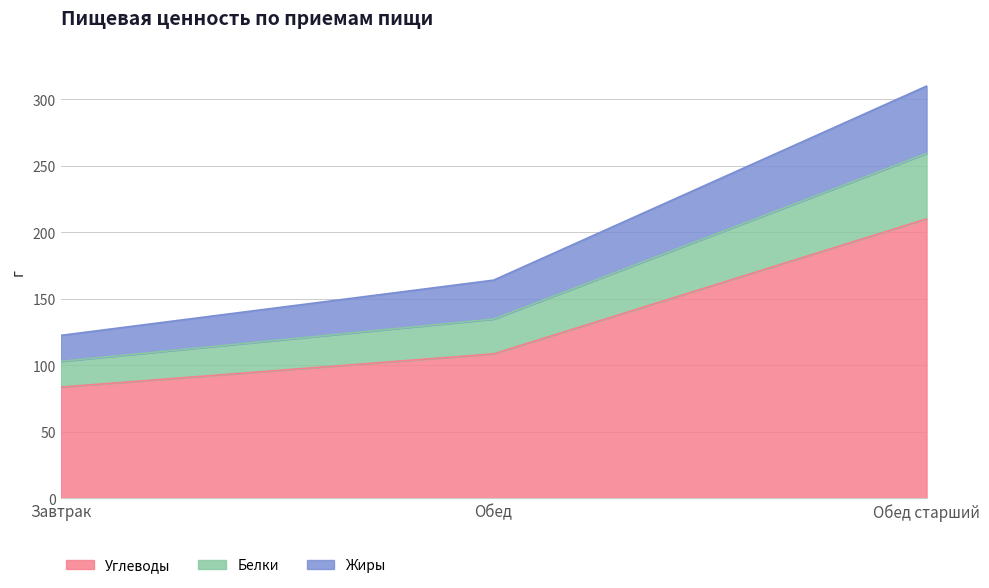

What is the difference between the Углеводы values at Обед and Обед старший?

101.5